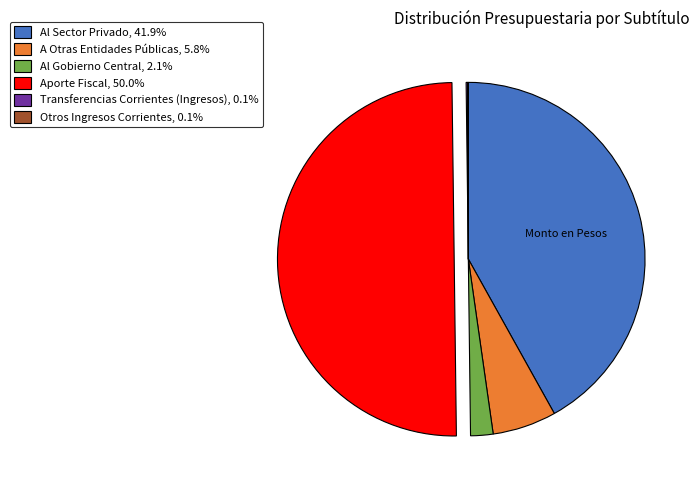

Combined, do Al Gobierno Central, 2.1% and Aporte Fiscal, 50.0% account for over 50%?

Yes